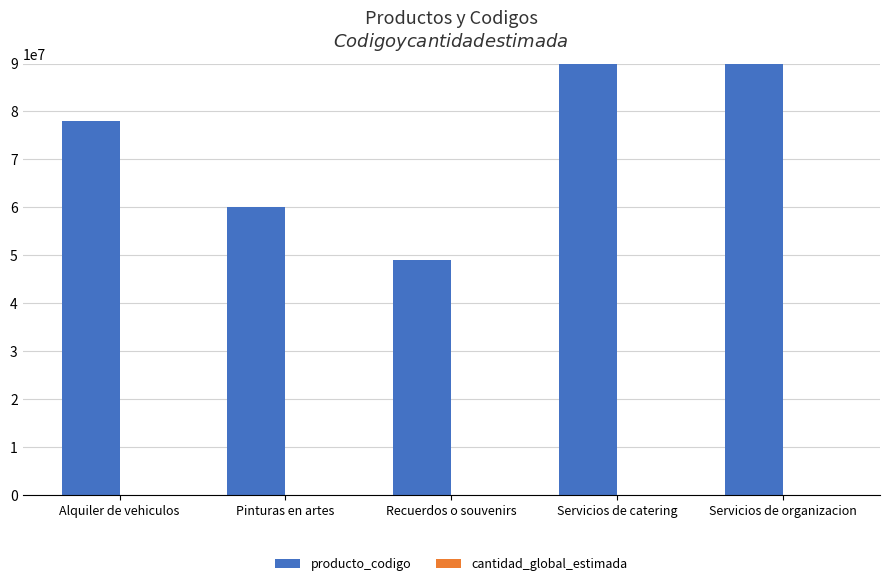

Where is producto_codigo nearest to the value 69626702?

Alquiler de vehiculos